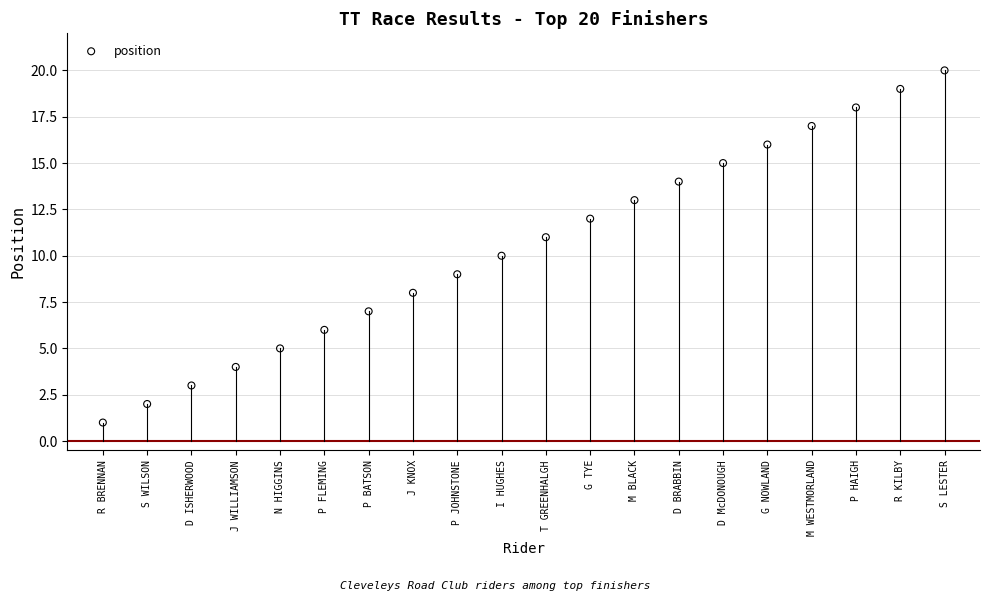

What is the range of Y values (max minus min)?

19